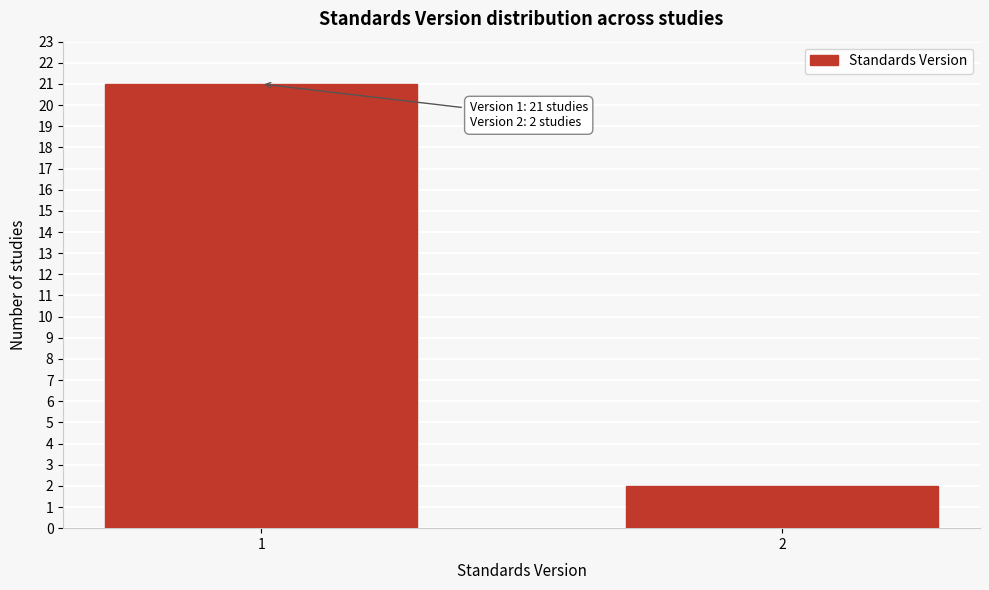

Reading left to right, what are all the values shown in this chart?

1=21	2=2